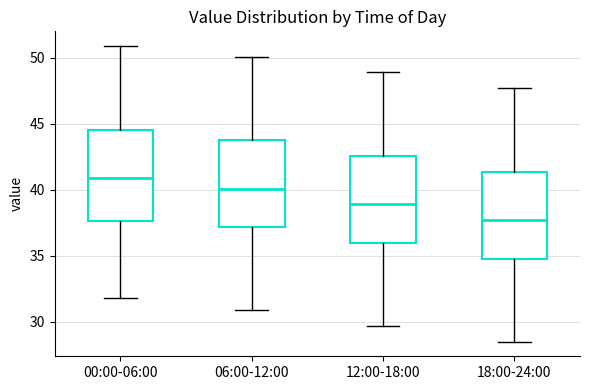

Where does the median line of the box for 12:00-18:00 sit on the y-axis? The values are not printed on the chart, so give them approximately, as read against the axis.

39.0